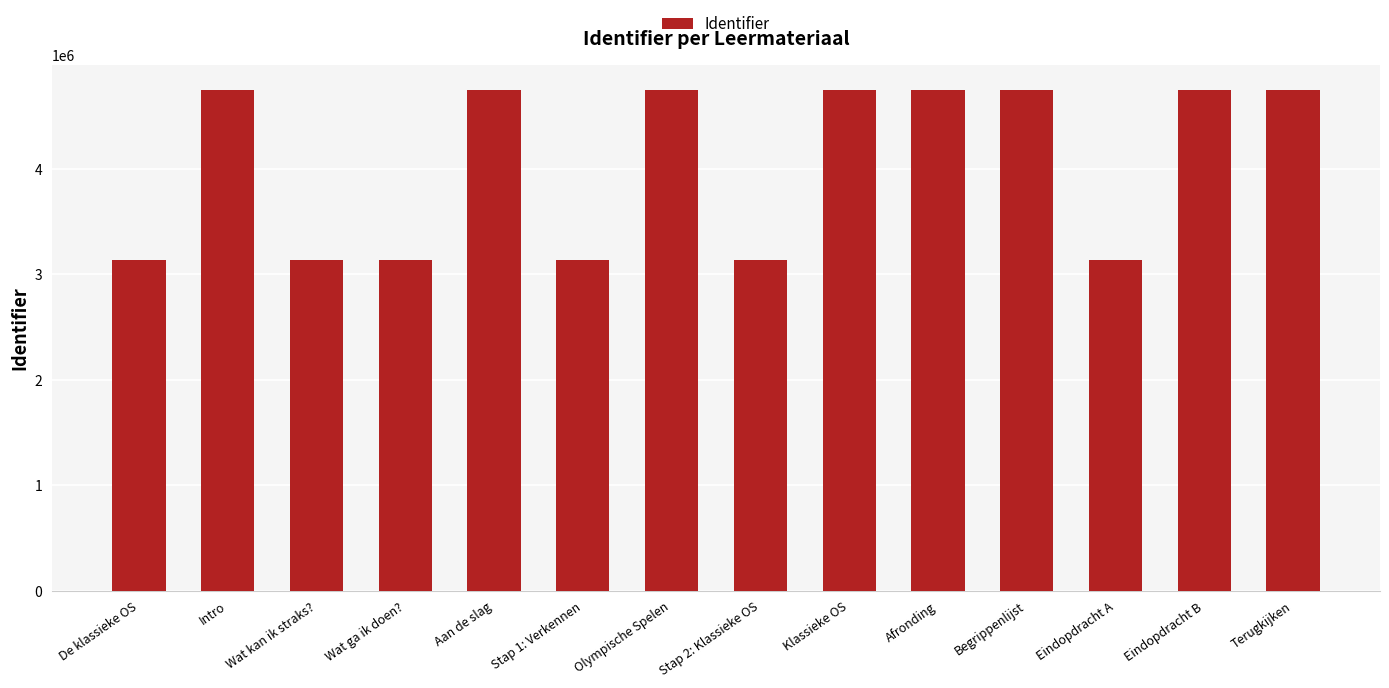

What is the approximate value at Begrippenlijst, to the nearest 10?

4746080